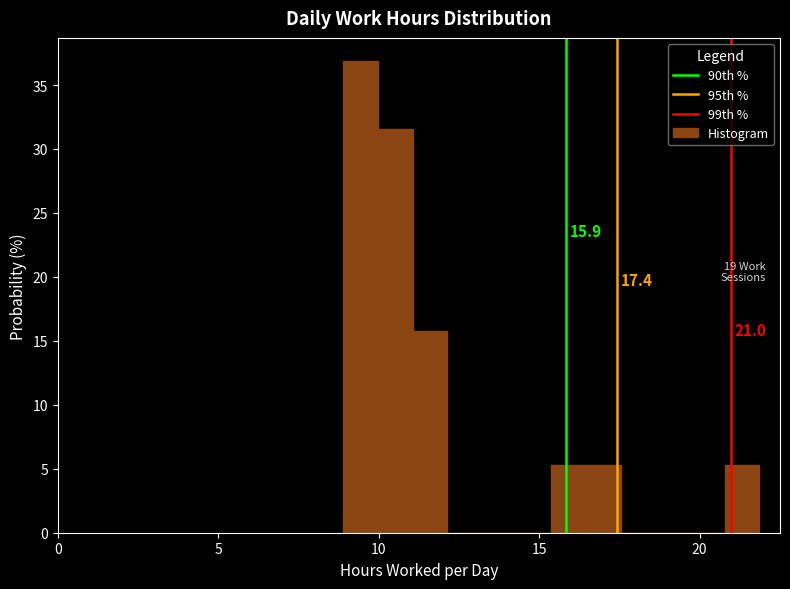

Read against the x-axis, roughly where is the centre of the tallest bar?

9.5